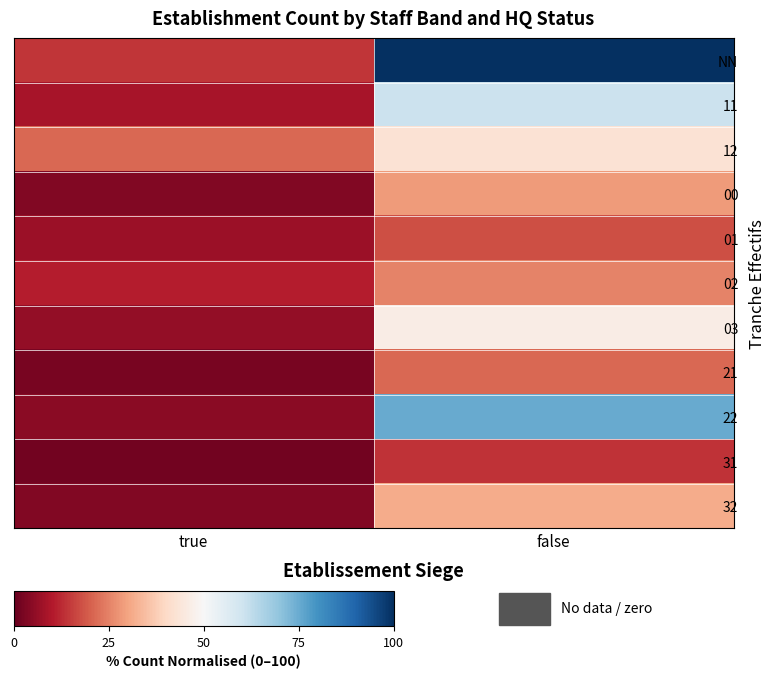

At true, list the series in order from largest to smallest.

12, NN, 02, 11, 01, 03, 22, 00, 32, 21, 31